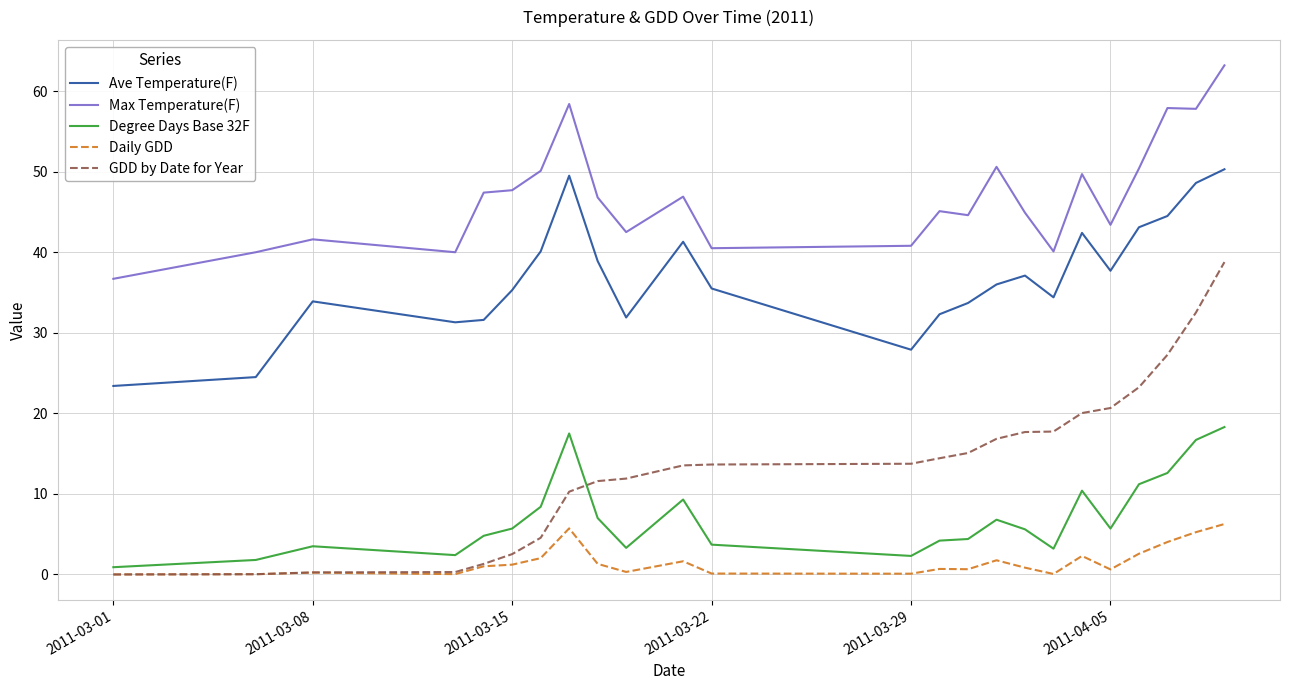

Which series has the largest range (max minus min)?

GDD by Date for Year